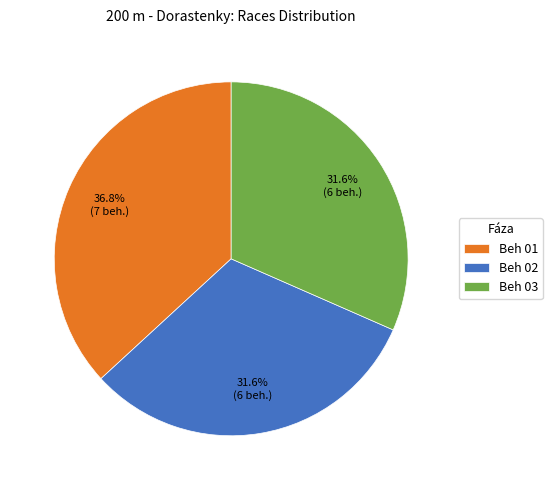

Is Beh 02 the majority of the pie?

No